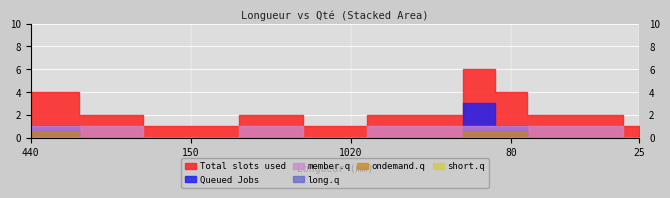

What is the difference between the maximum and second lowest values in the member.q series?

1